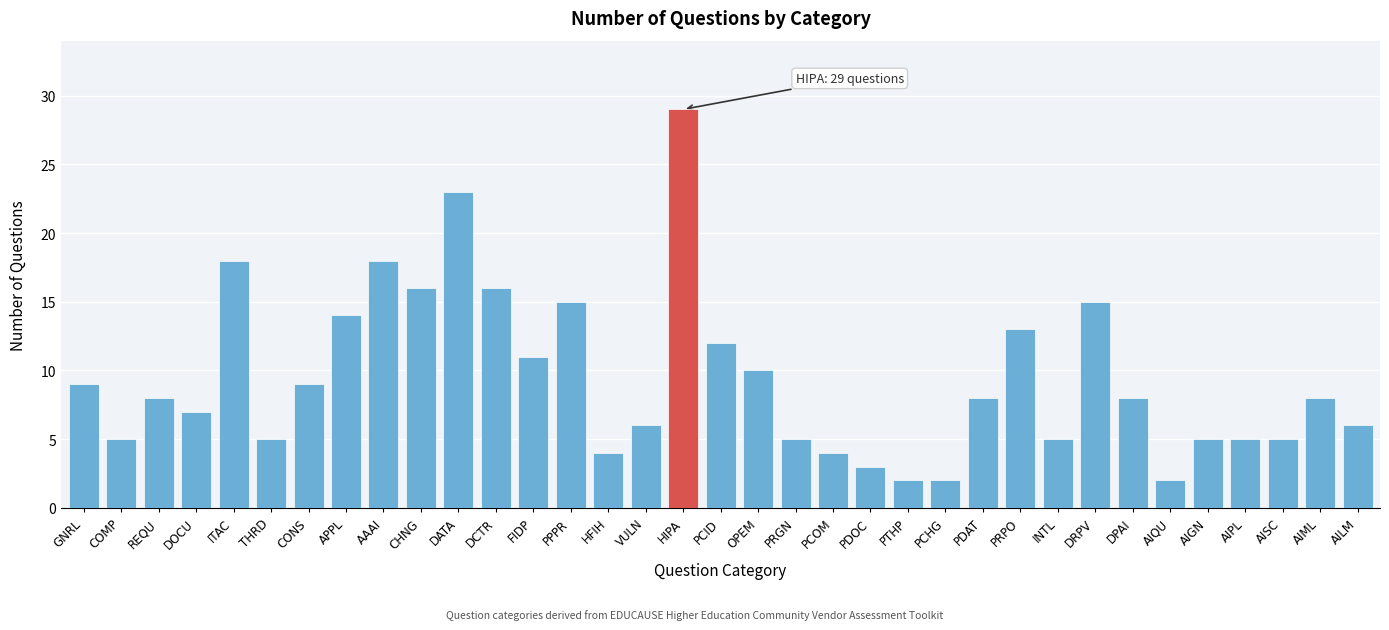

What is the ratio of the value at CONS to the value at PDAT?

1.1